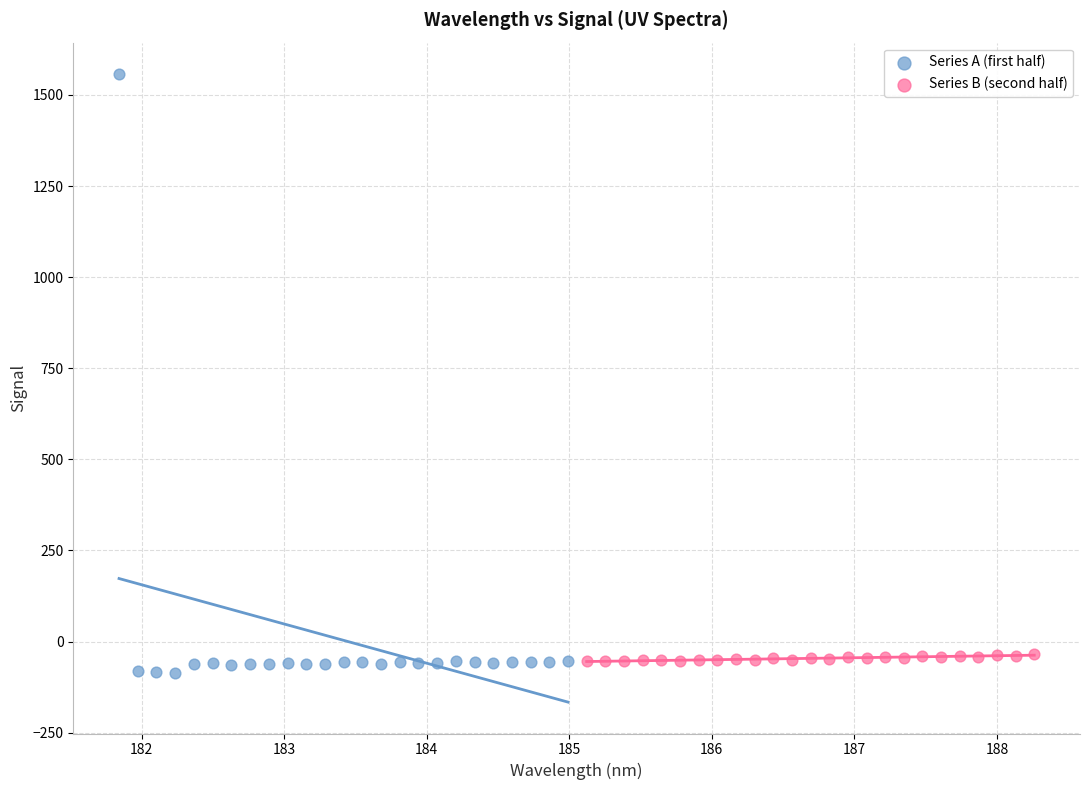

Which series reaches the maximum Y coordinate?

Series A (first half)